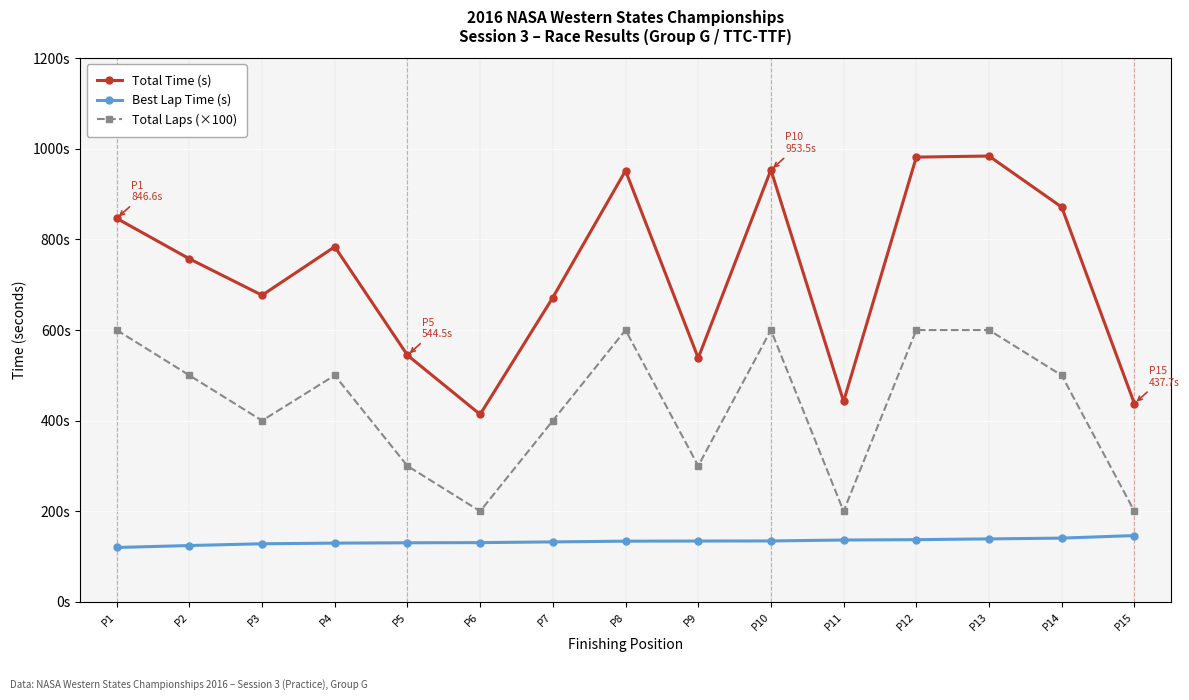

True or false: Best Lap Time (s) and Total Laps (×100) intersect in this chart.

False